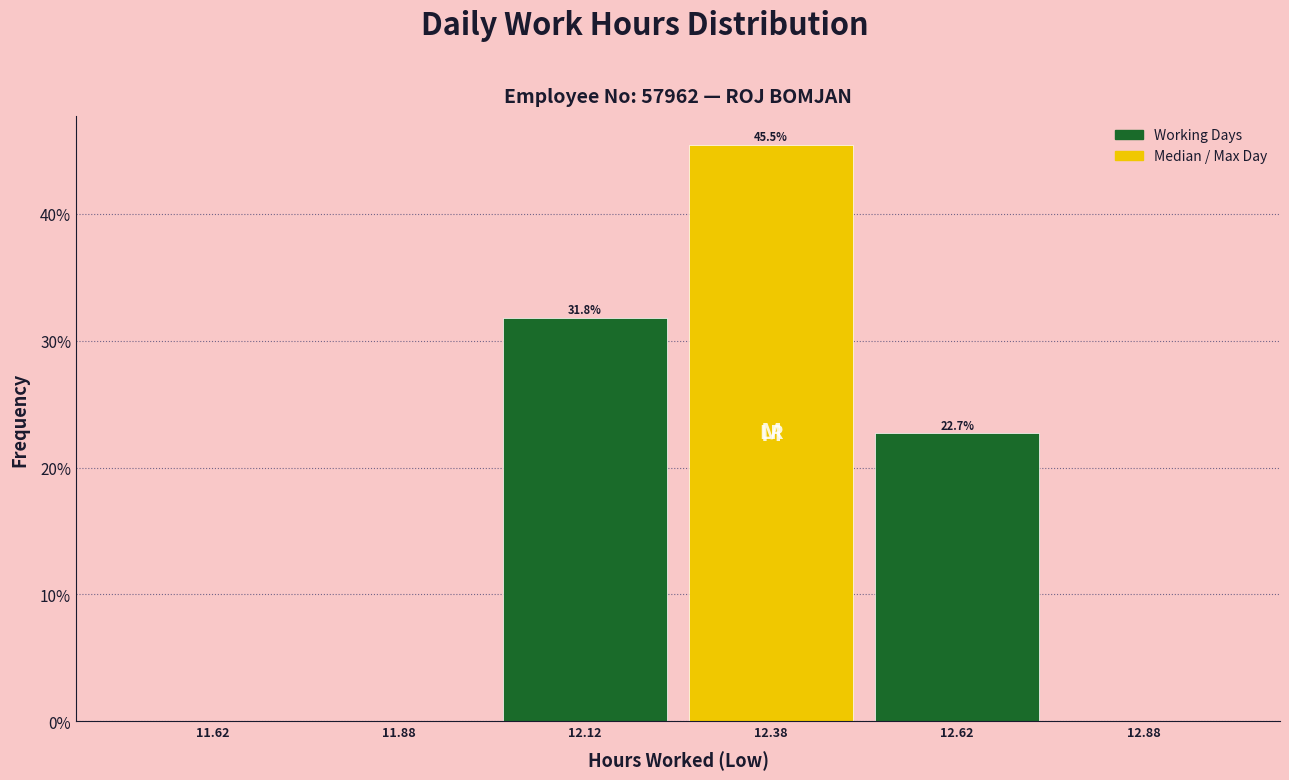

Which range on the x-axis has the tallest bar?

12.25 to 12.50